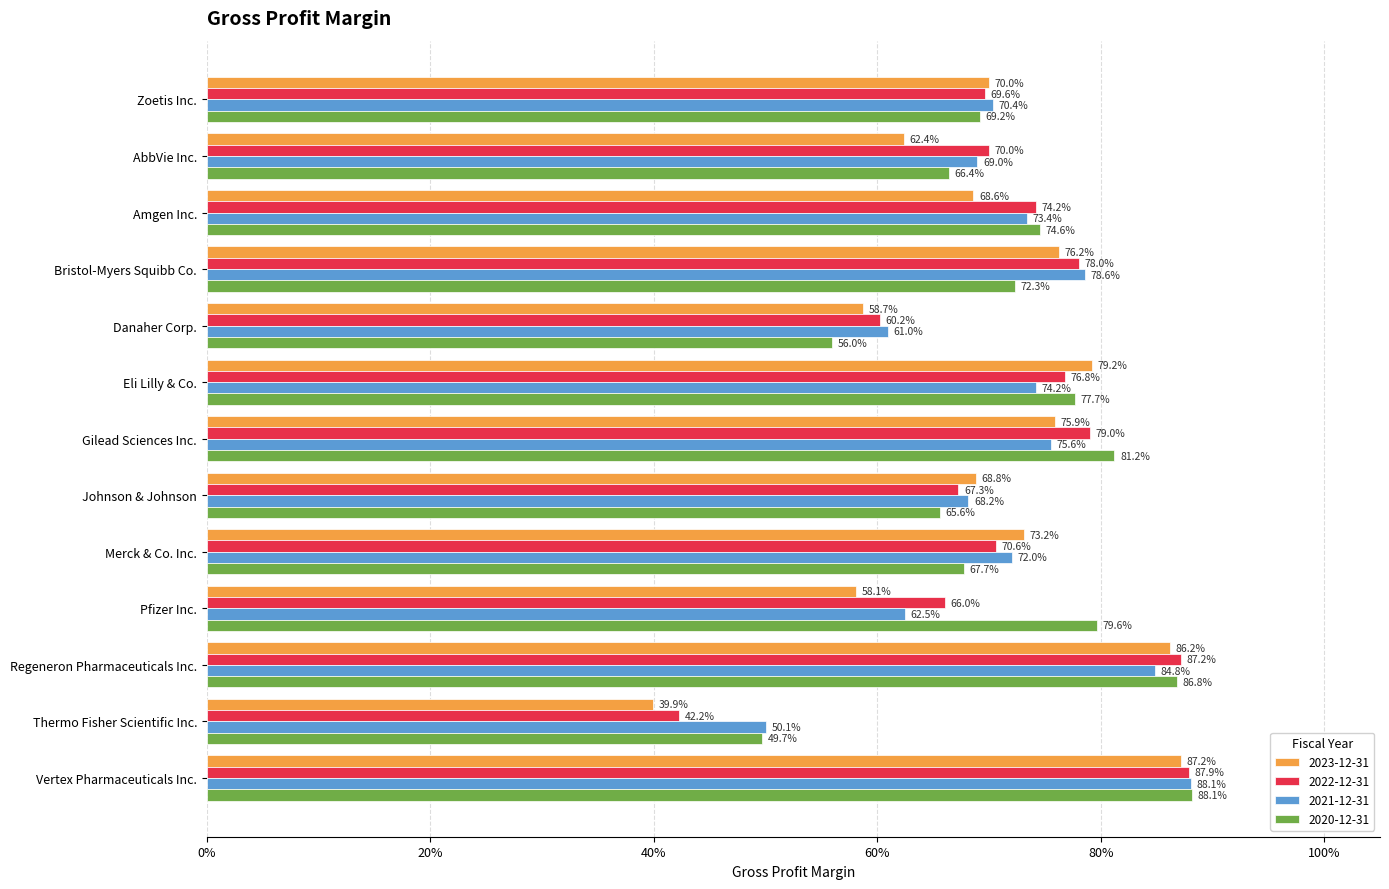

Rank the series by their maximum value, from lowest to highest.

2023-12-31, 2022-12-31, 2021-12-31, 2020-12-31